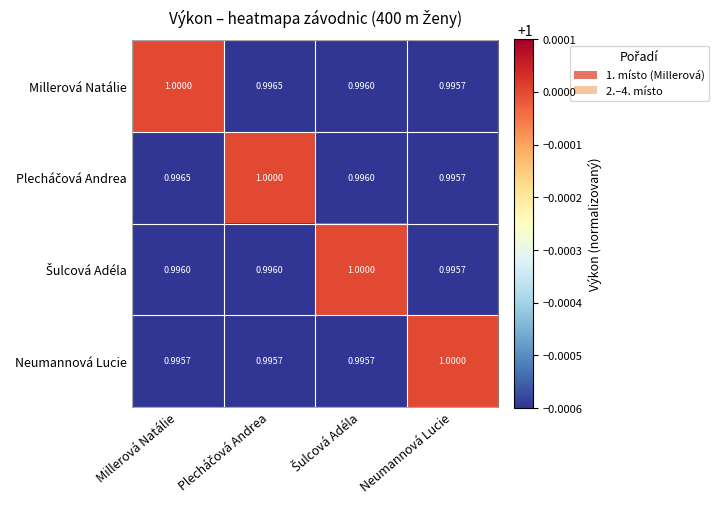

Which category has the highest value in the Millerová Natálie series?

Millerová Natálie